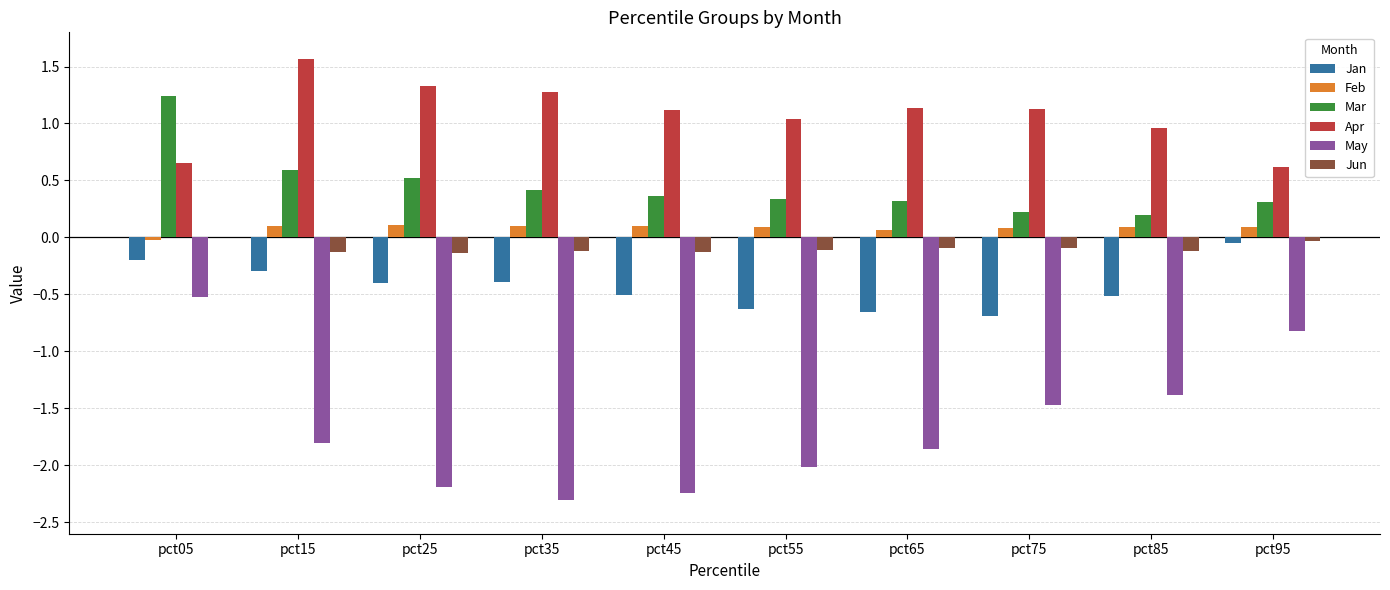

True or false: Apr has a value of 0.7 at pct65.

False